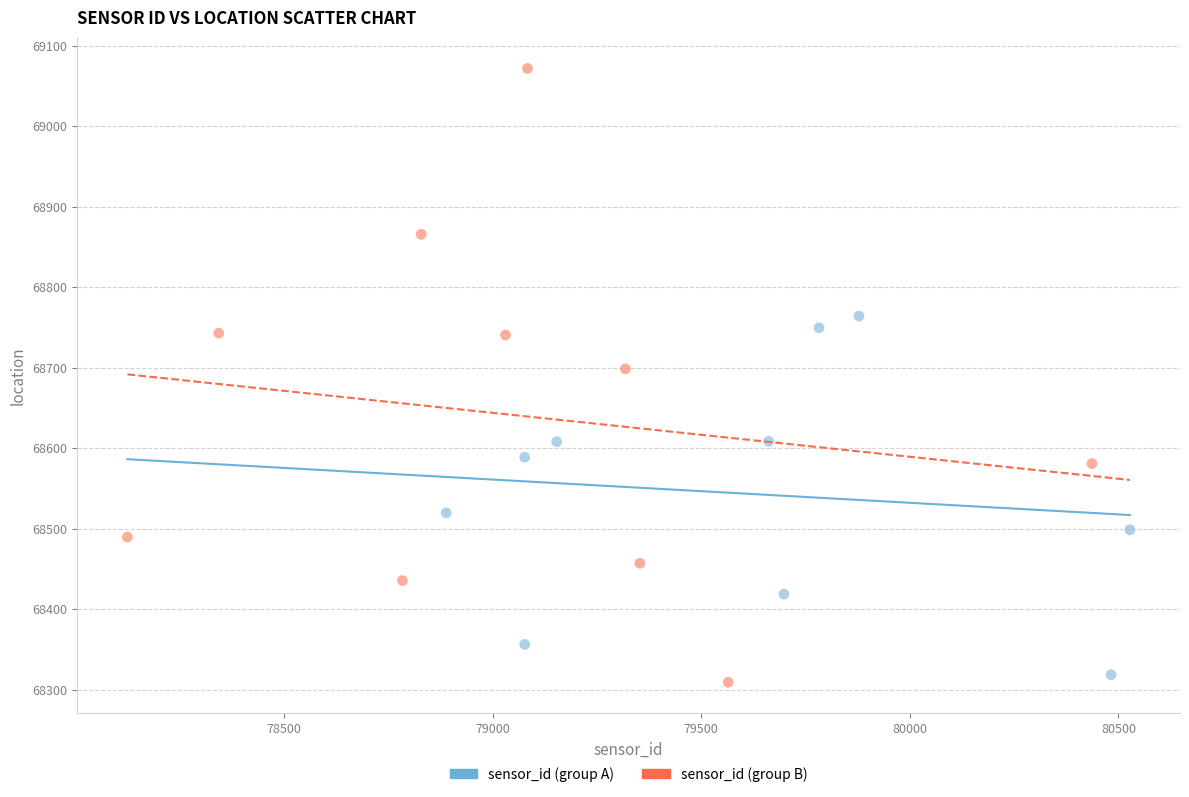

What are all the series names shown in the legend?

sensor_id (group A), sensor_id (group B)